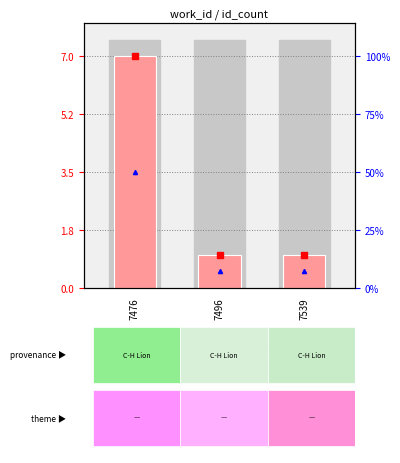

List the labels in order of value, smallest first.

7496, 7539, 7476